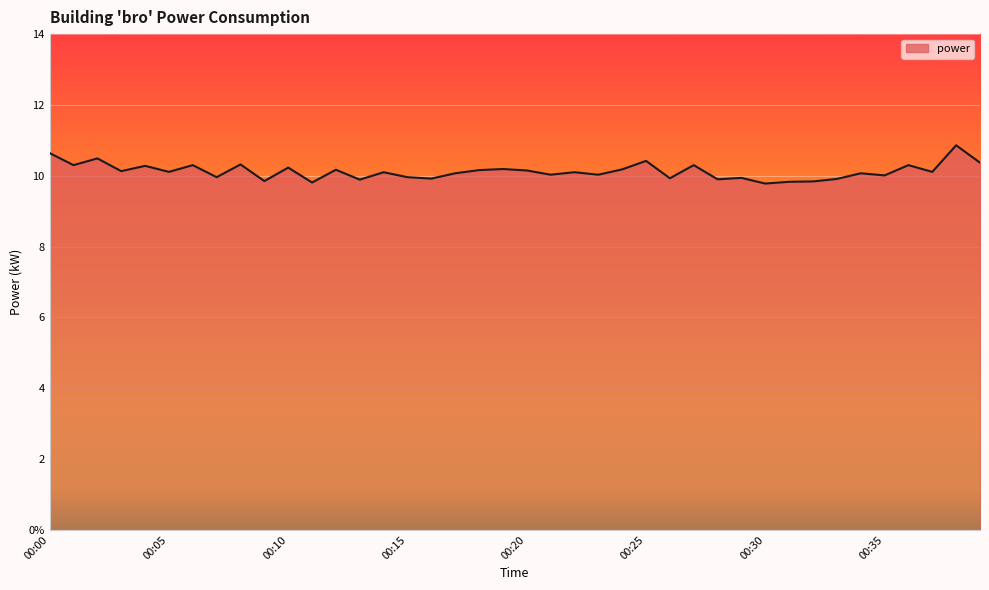

Is this an area chart (filled region under the line)?

Yes